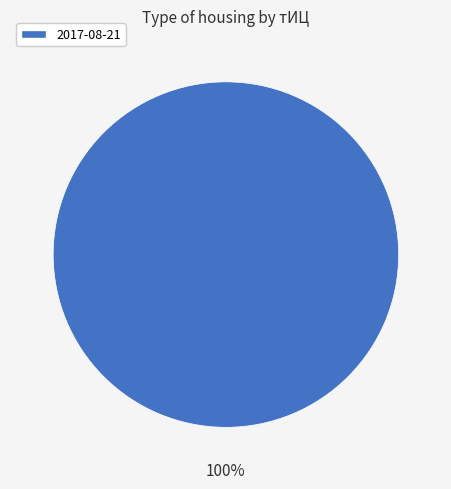

How many slices are in this pie chart?

1